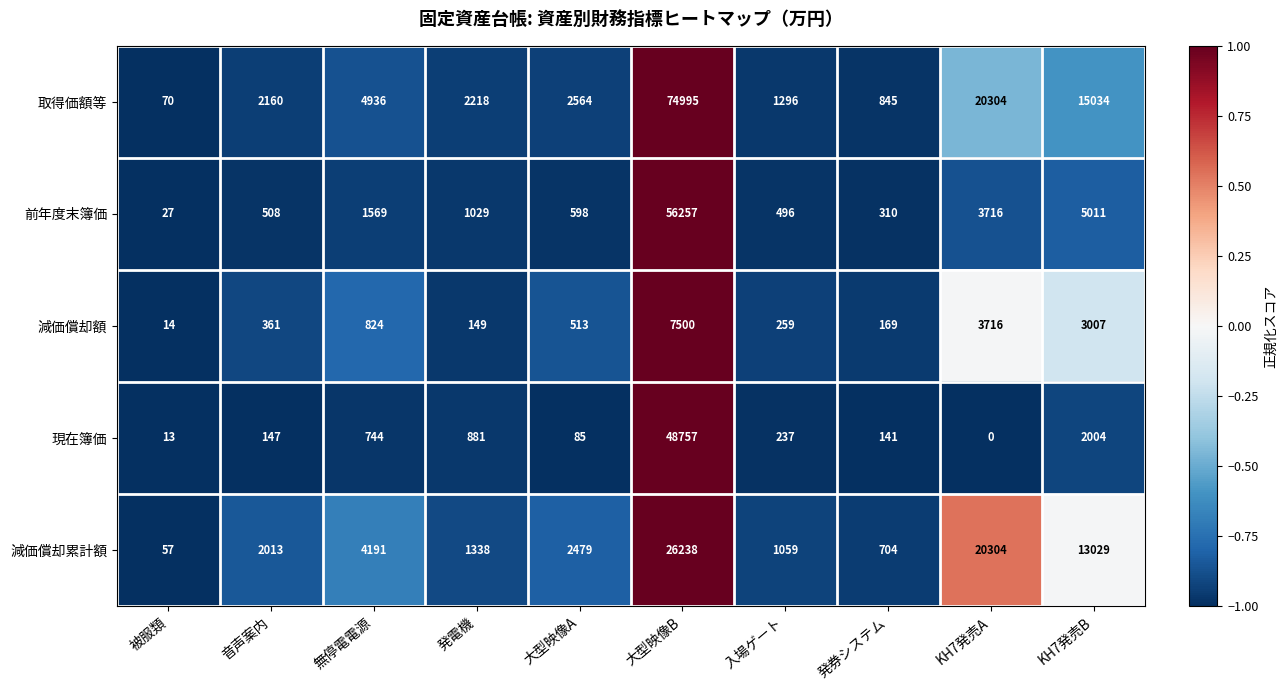

What is the difference between the 減価償却額 values at 無停電電源 and 被服類?

810